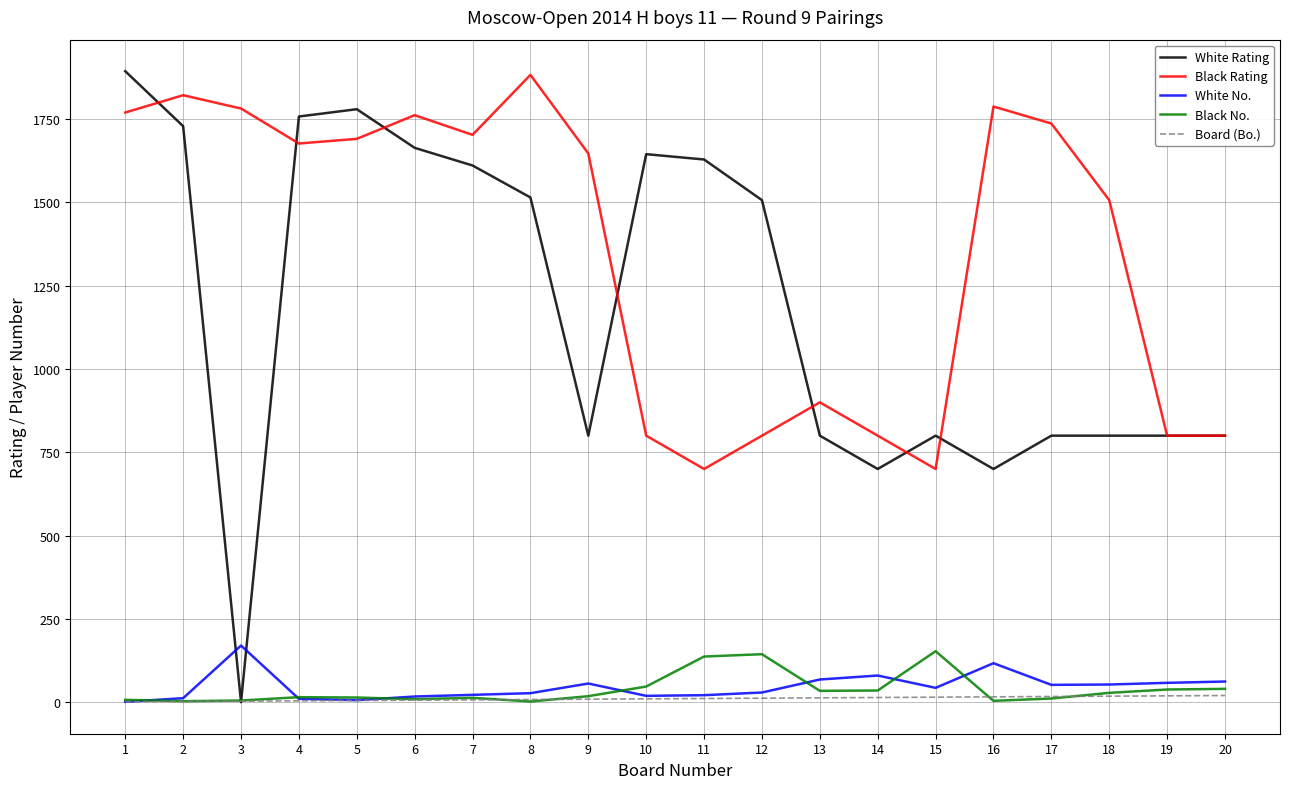

What is the maximum value shown in the chart?

1894